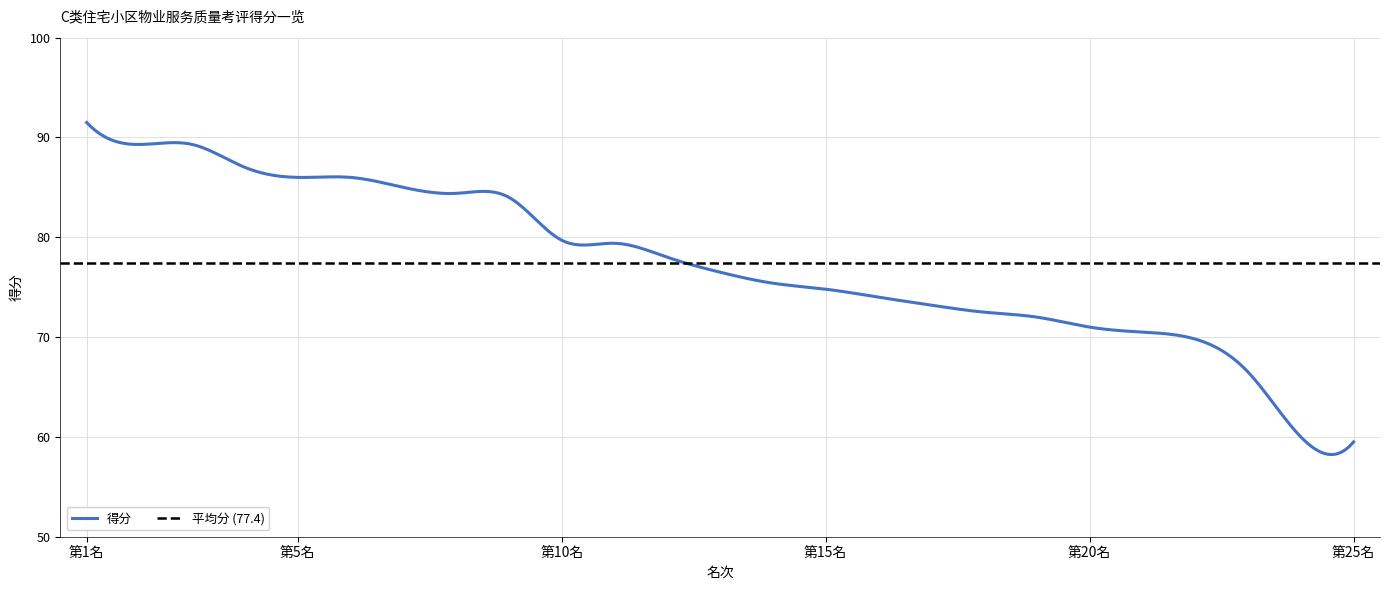

What is the minimum value for 得分?

58.2